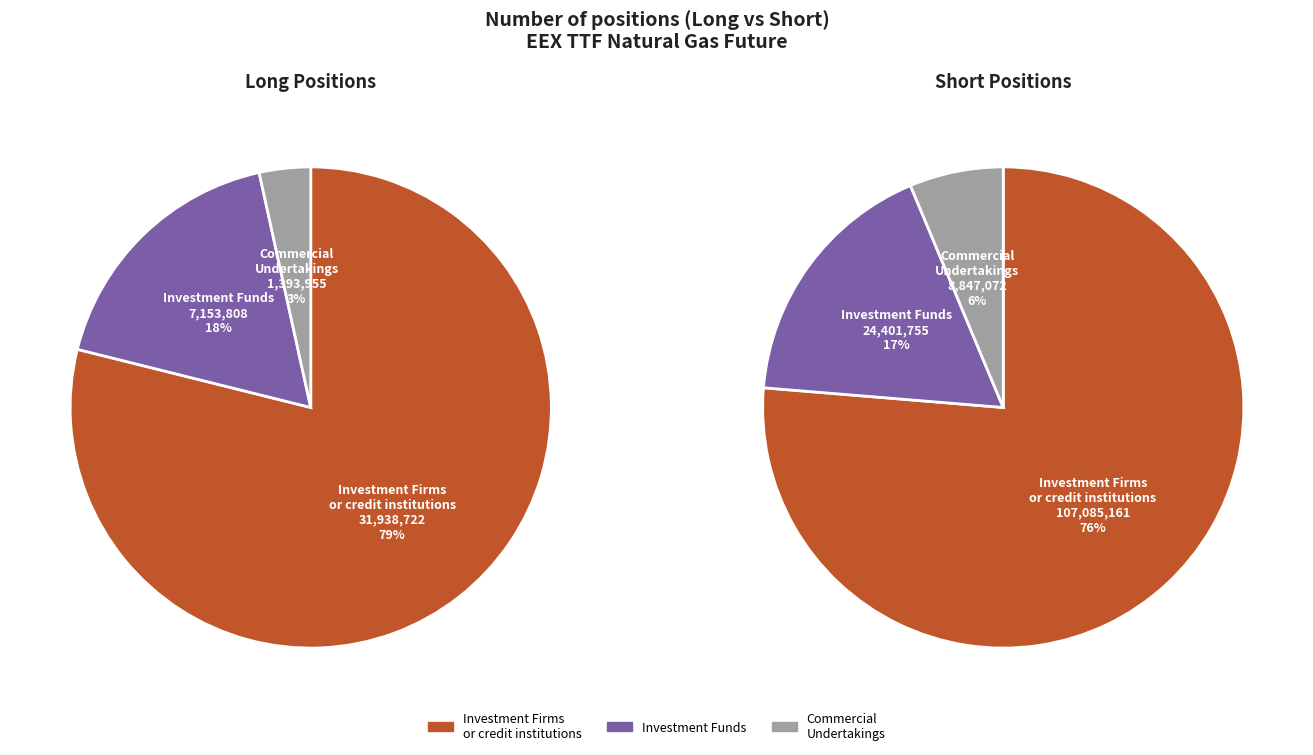

Between Investment Firms or credit institutions and Commercial Undertakings, which is larger?

Investment Firms or credit institutions